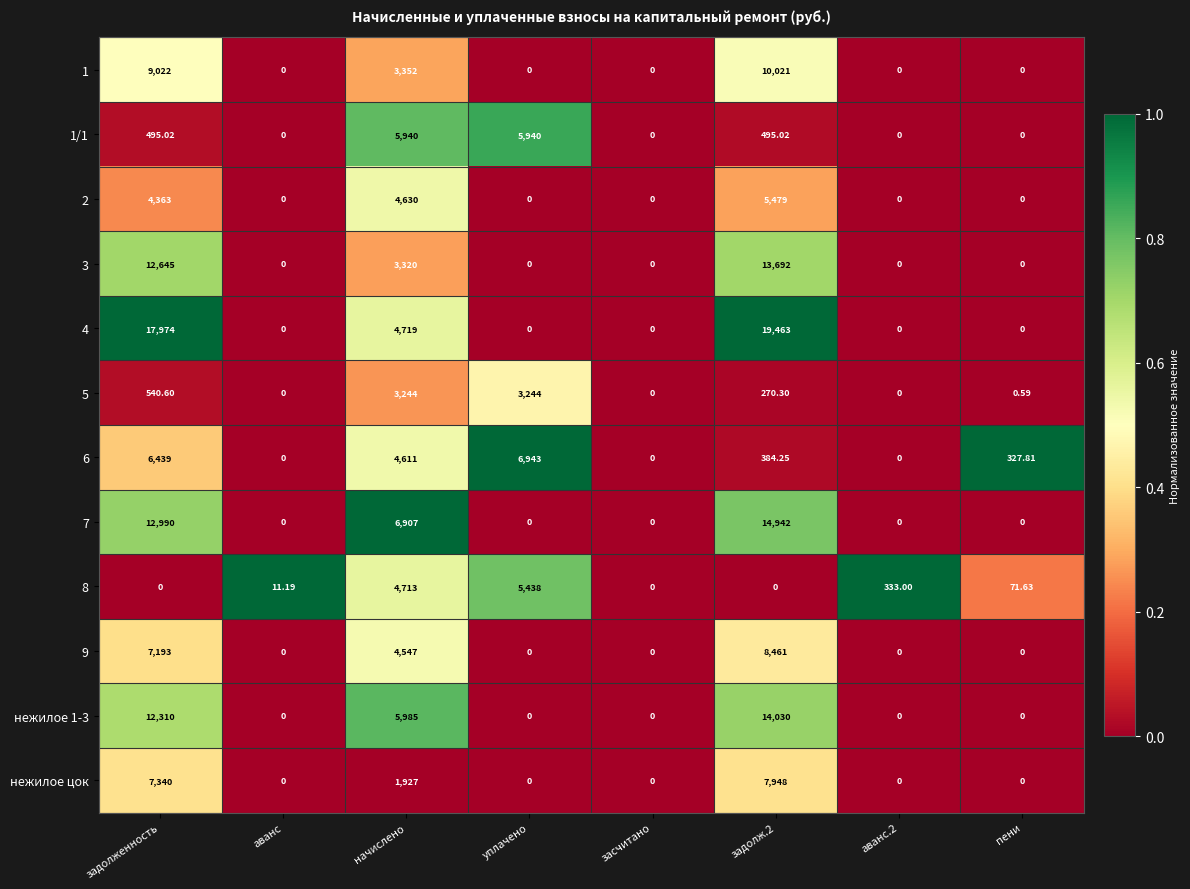

Where is 2 nearest to the value 2739?

задолженность